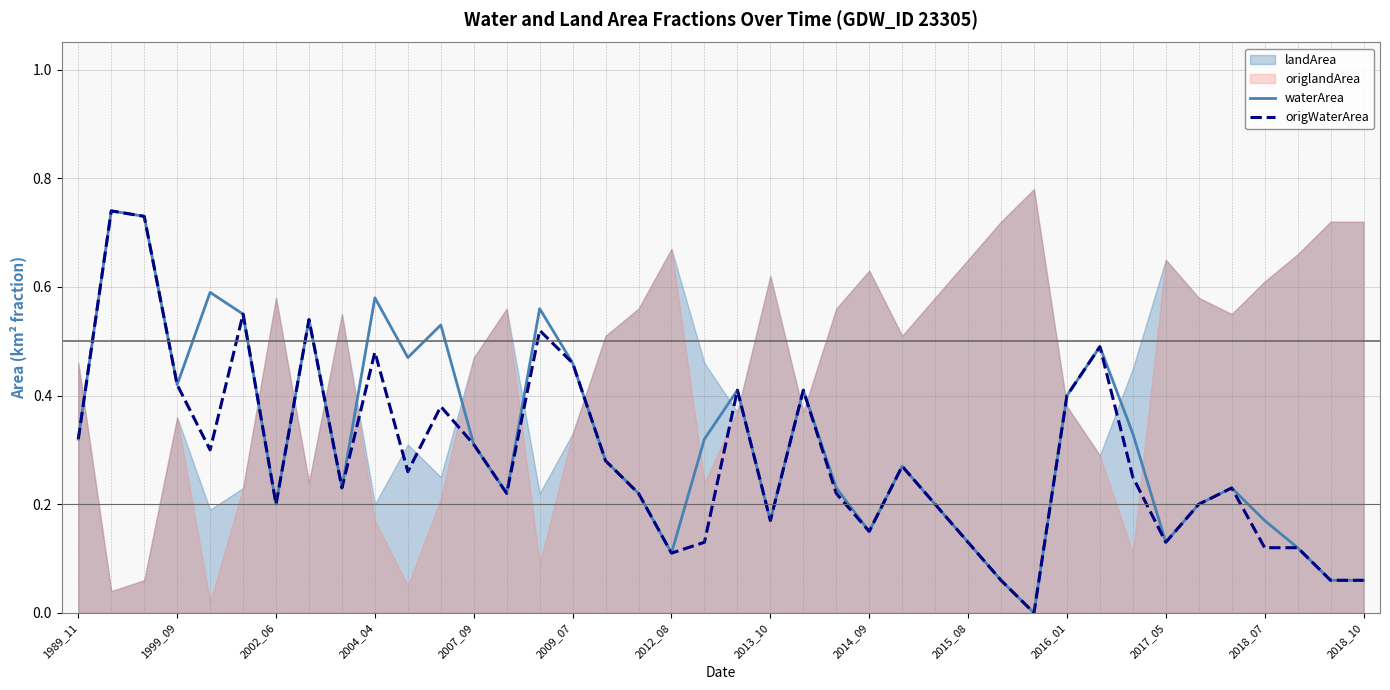

What position from the right is 25?

15